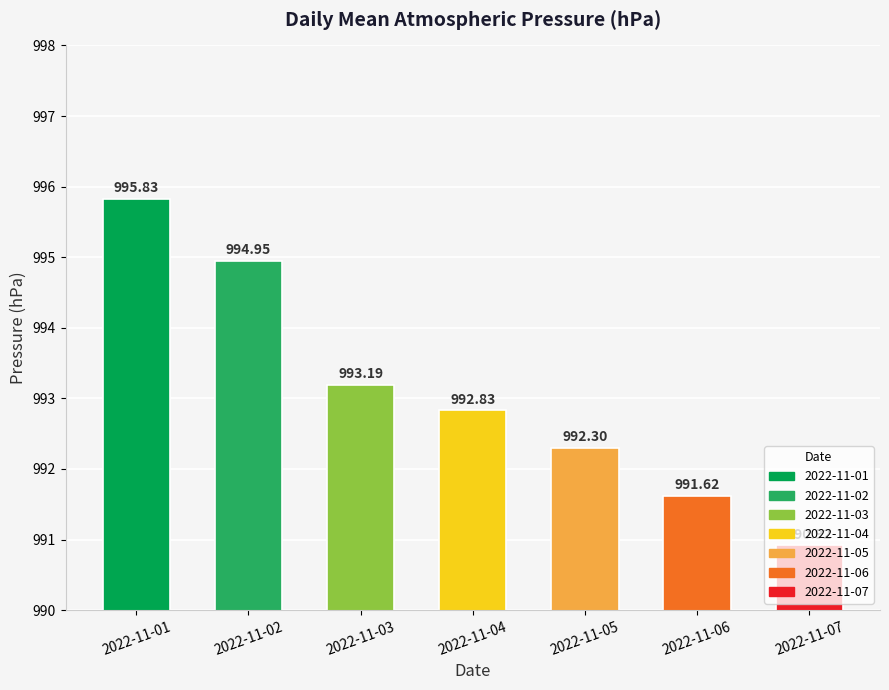

What is the change in value from 2022-11-02 to 2022-11-07?

-4.0